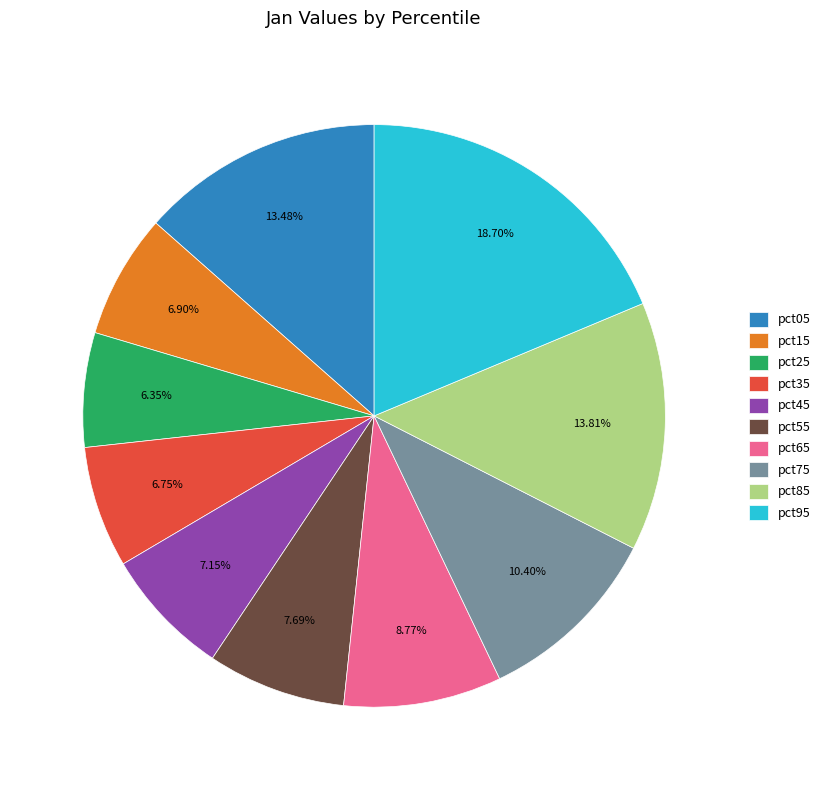

Between pct15 and pct95, which is larger?

pct95